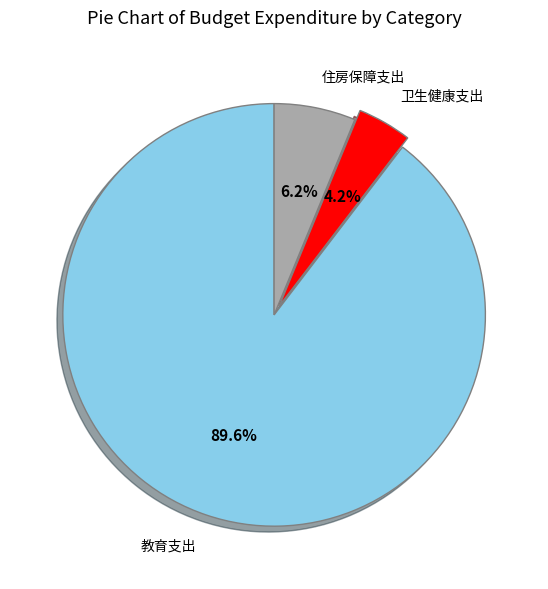

How many slices are in this pie chart?

3